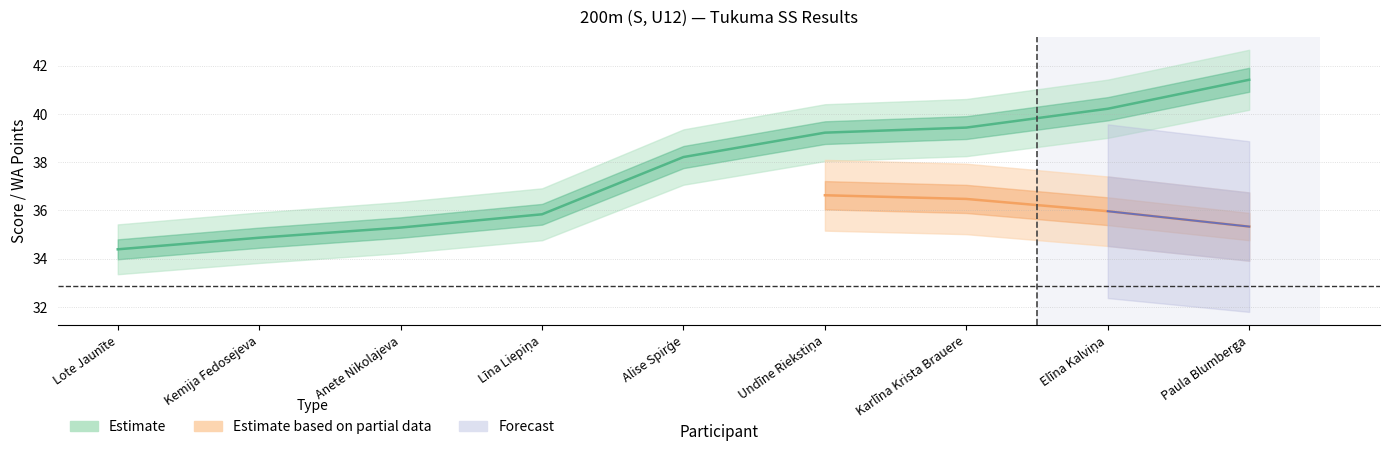

Which has a higher value, Paula Blumberga or Alise Spirģe?

Paula Blumberga